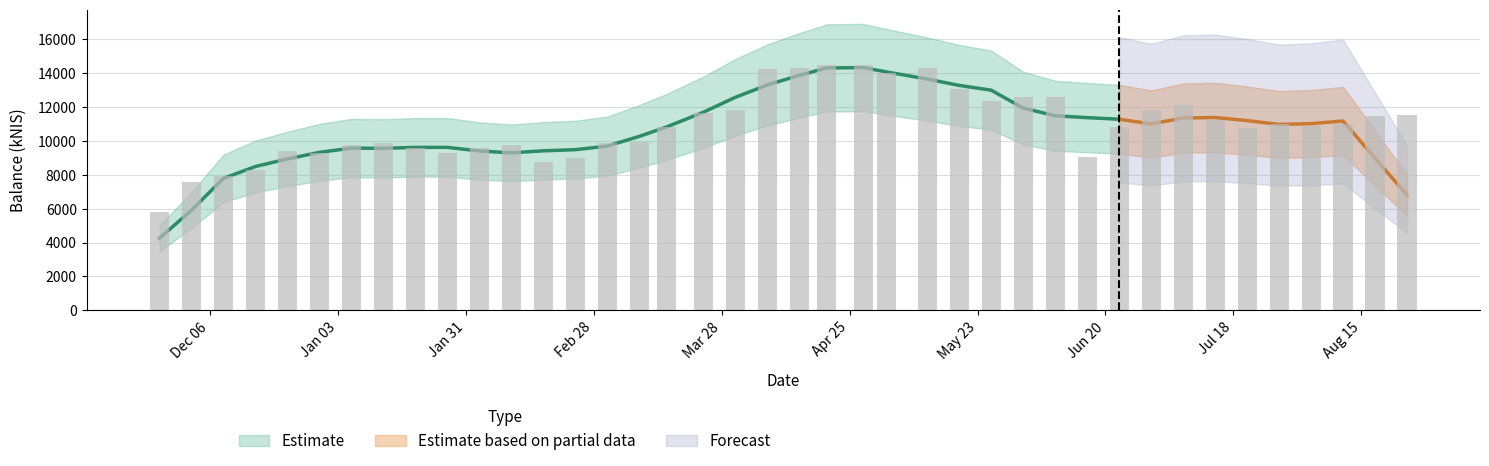

The chart shows a value of 16538.0 at 2022-02-10. True or false?

False